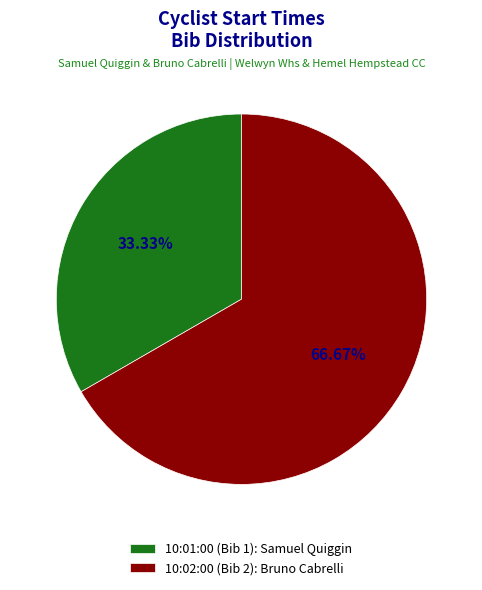

Which slice is the smallest?

10:01:00